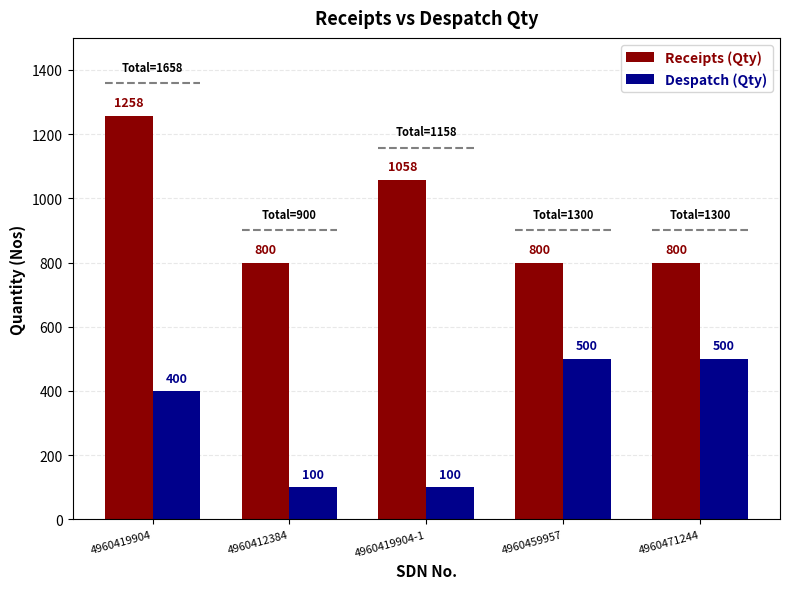

Between 4960419904-1 and 4960471244, which series saw the biggest shift?

Despatch (Qty)